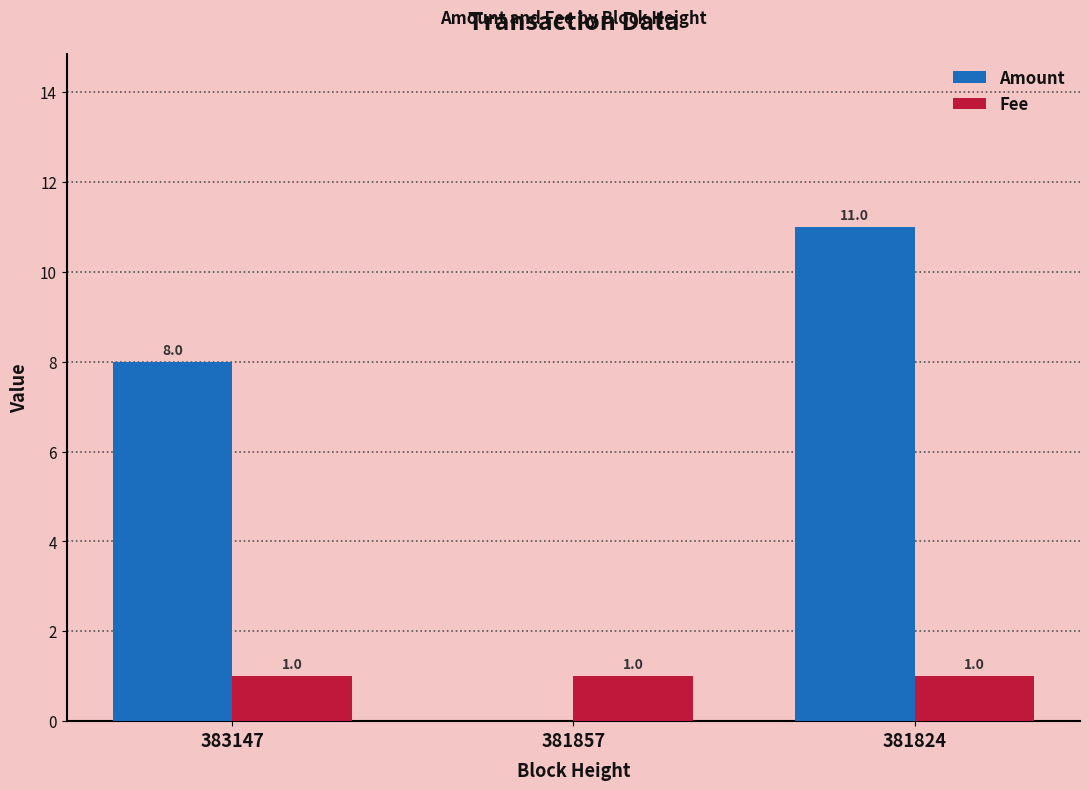

At which category is the sum across all series the highest?

381824